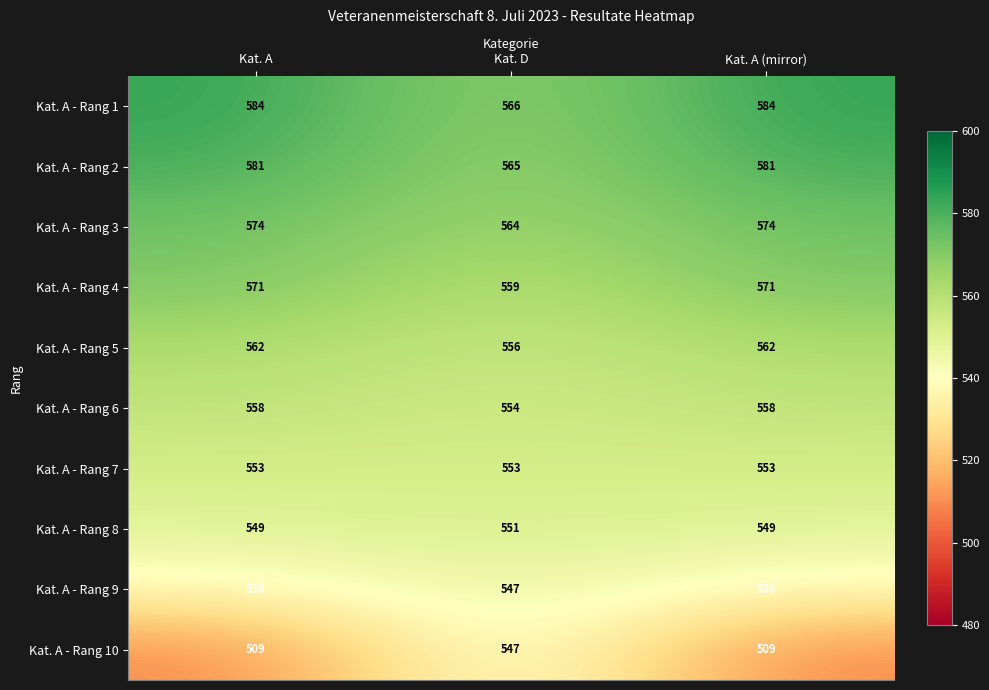

Reading left to right, what are all the values shown in this chart?

Kat. A - Rang 1: 584	566	584
Kat. A - Rang 2: 581	565	581
Kat. A - Rang 3: 574	564	574
Kat. A - Rang 4: 571	559	571
Kat. A - Rang 5: 562	556	562
Kat. A - Rang 6: 558	554	558
Kat. A - Rang 7: 553	553	553
Kat. A - Rang 8: 549	551	549
Kat. A - Rang 9: 538	547	538
Kat. A - Rang 10: 509	547	509